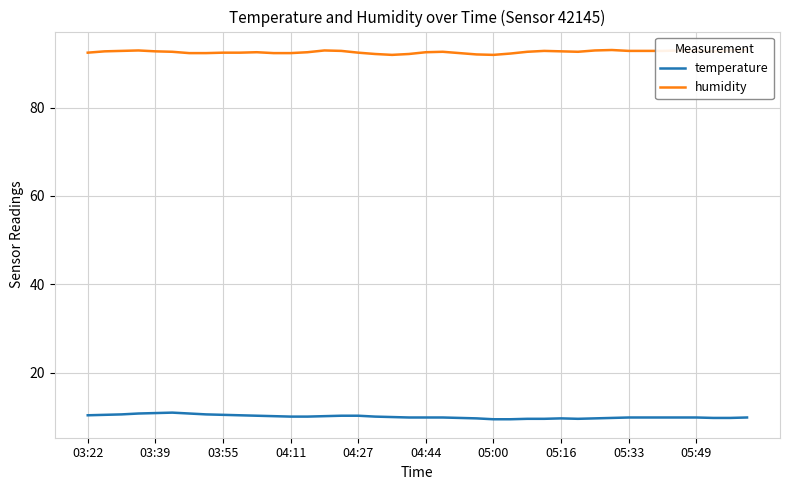

What is the maximum value for temperature?

11.0